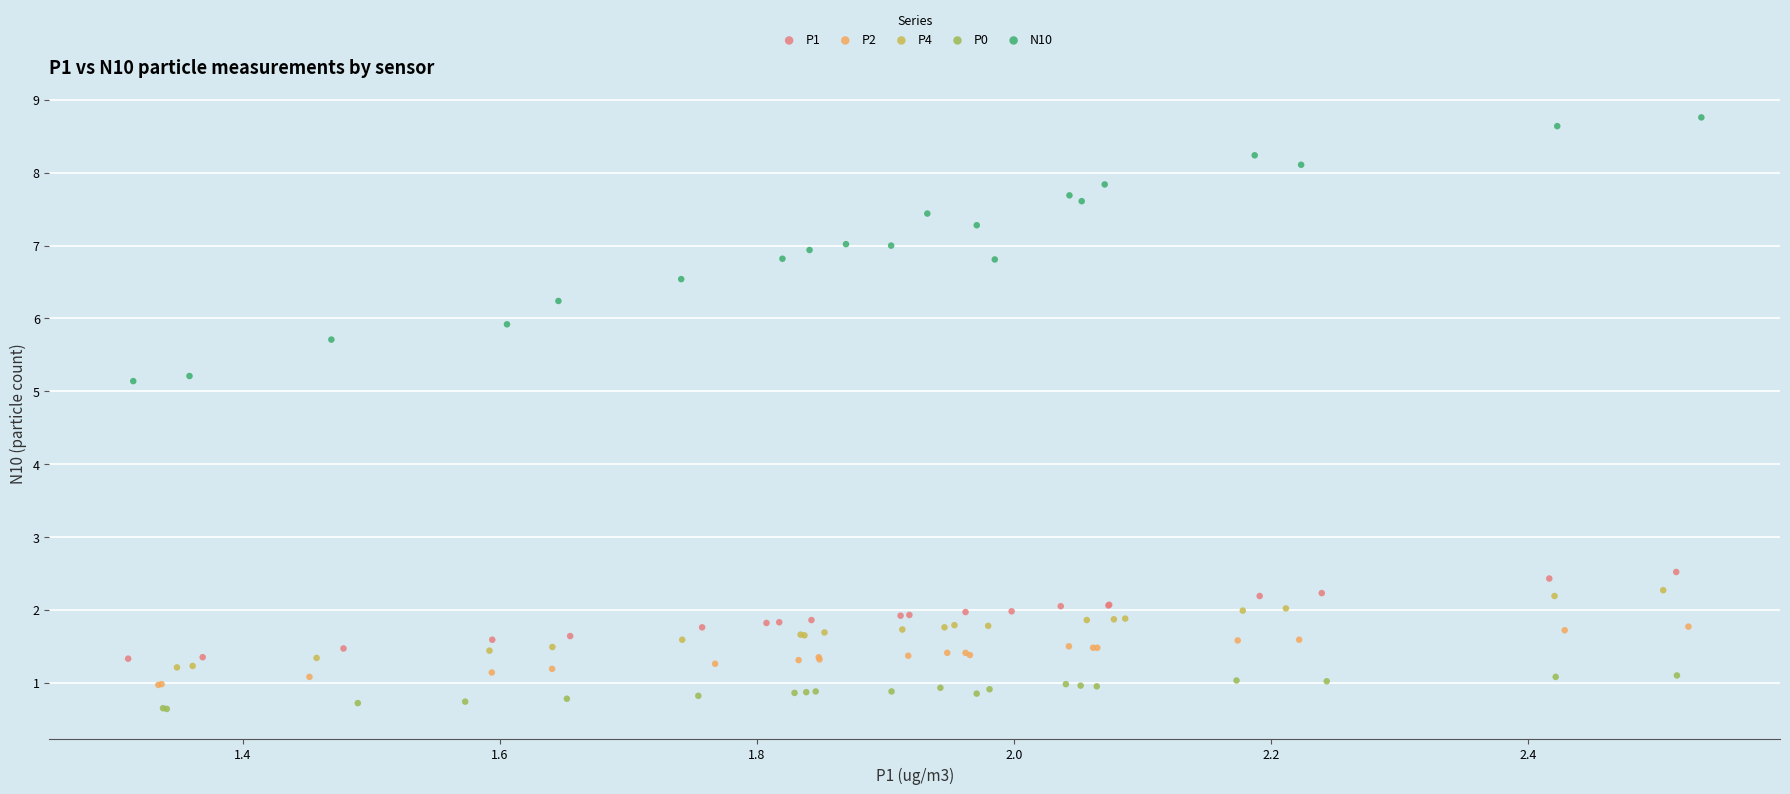

Which series reaches the maximum Y coordinate?

N10